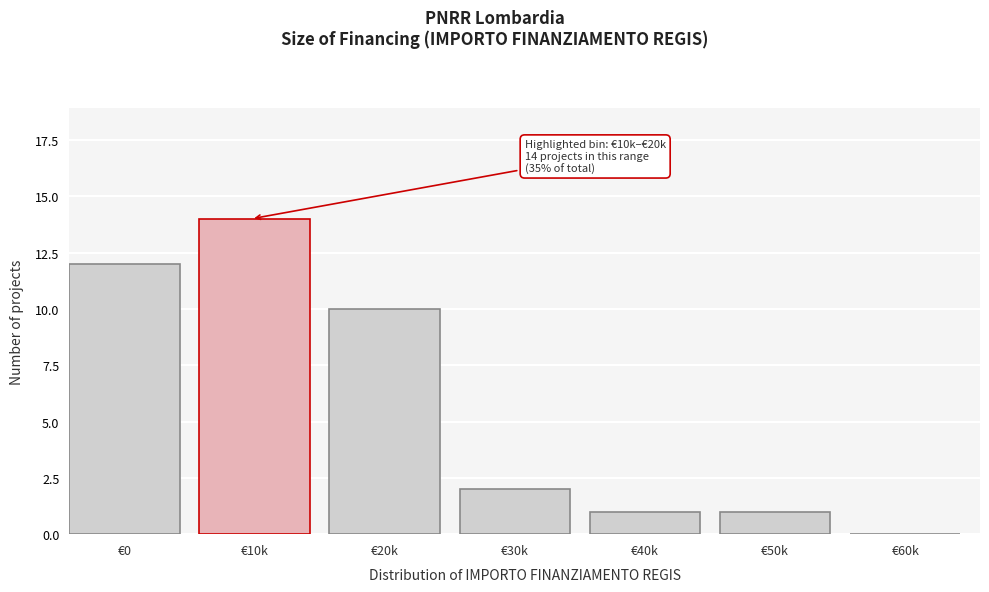

Reading left to right, what are all the values shown in this chart?

€0=12	€10k=14	€20k=10	€30k=2	€40k=1	€50k=1	€60k=0